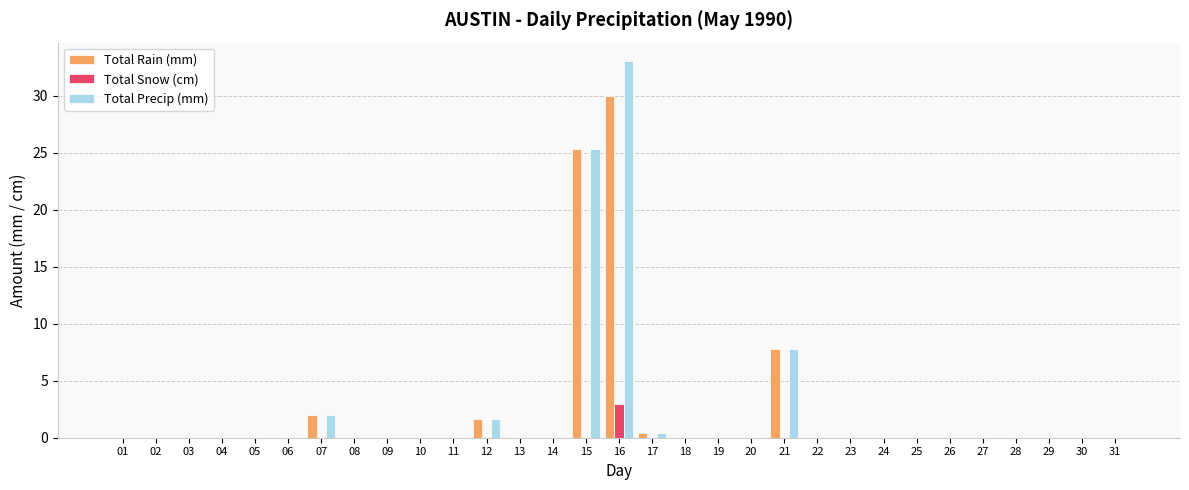

What is the total value across all series at 12?

3.2